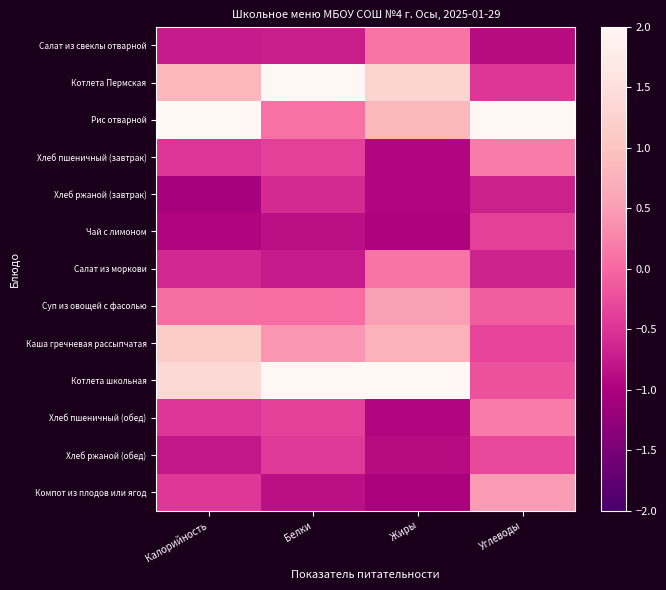

Which label corresponds to the smallest value in the chart?

Калорийность